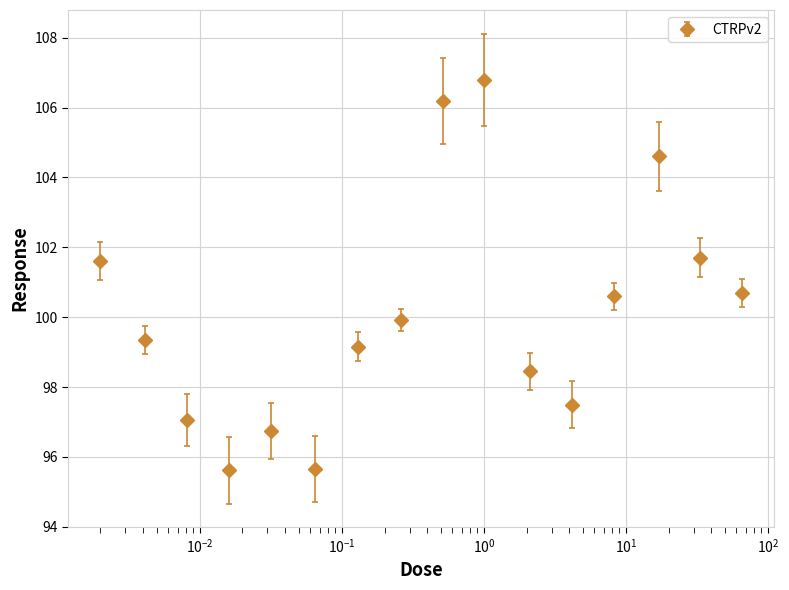

What is the value of the 1st point from the left?

101.6